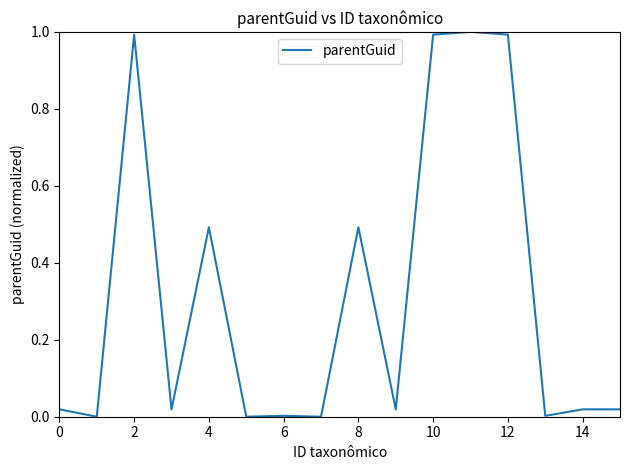

True or false: there are more than 2 points higher than both neighbors.

True